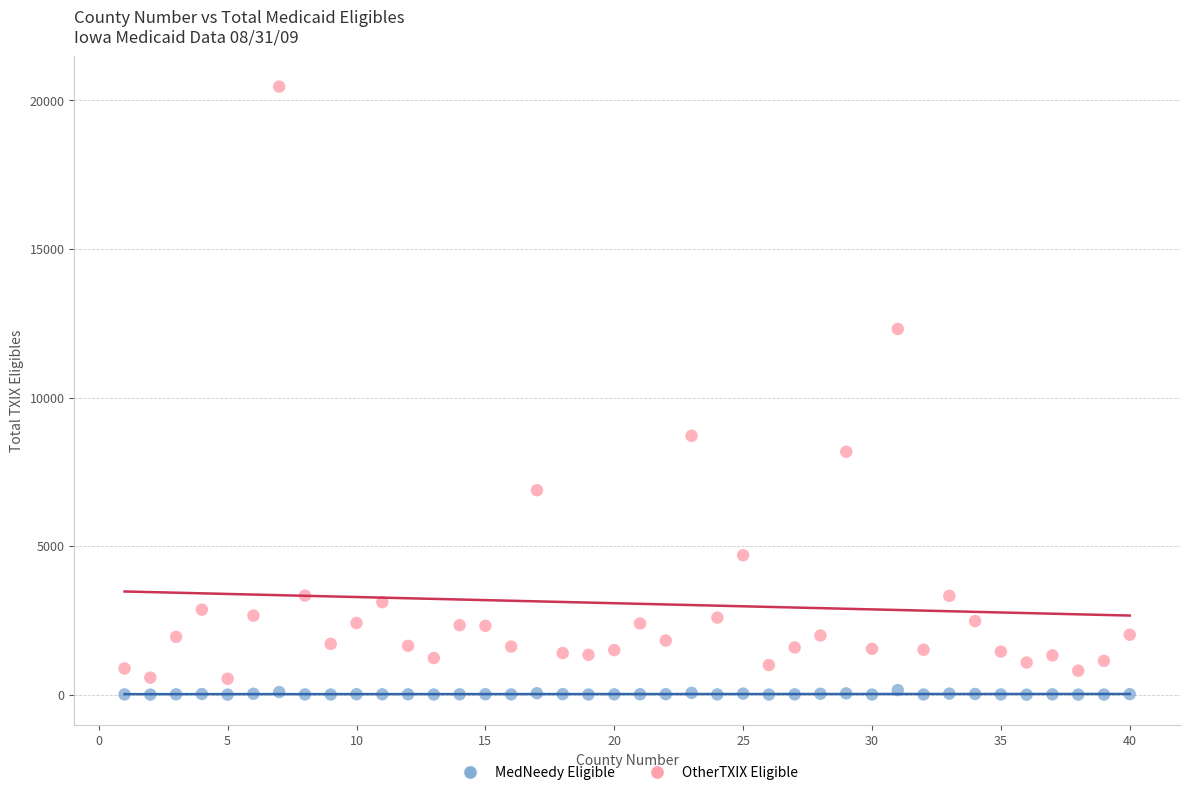

Across all data points, what is the range of Y values (max minus min)?

20466